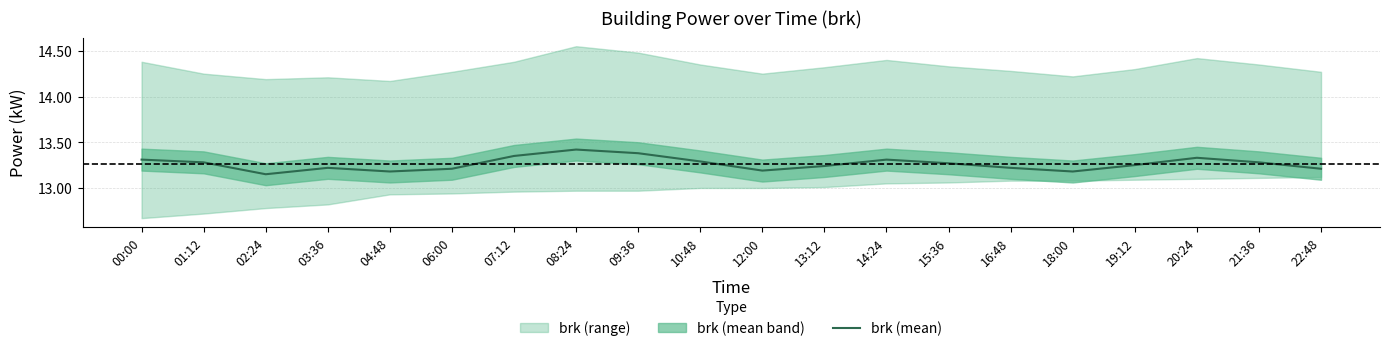

List the labels in order of value, smallest first.

02:24, 04:48, 18:00, 12:00, 06:00, 22:48, 03:36, 16:48, 13:12, 19:12, 15:36, 01:12, 21:36, 10:48, 00:00, 14:24, 20:24, 07:12, 09:36, 08:24